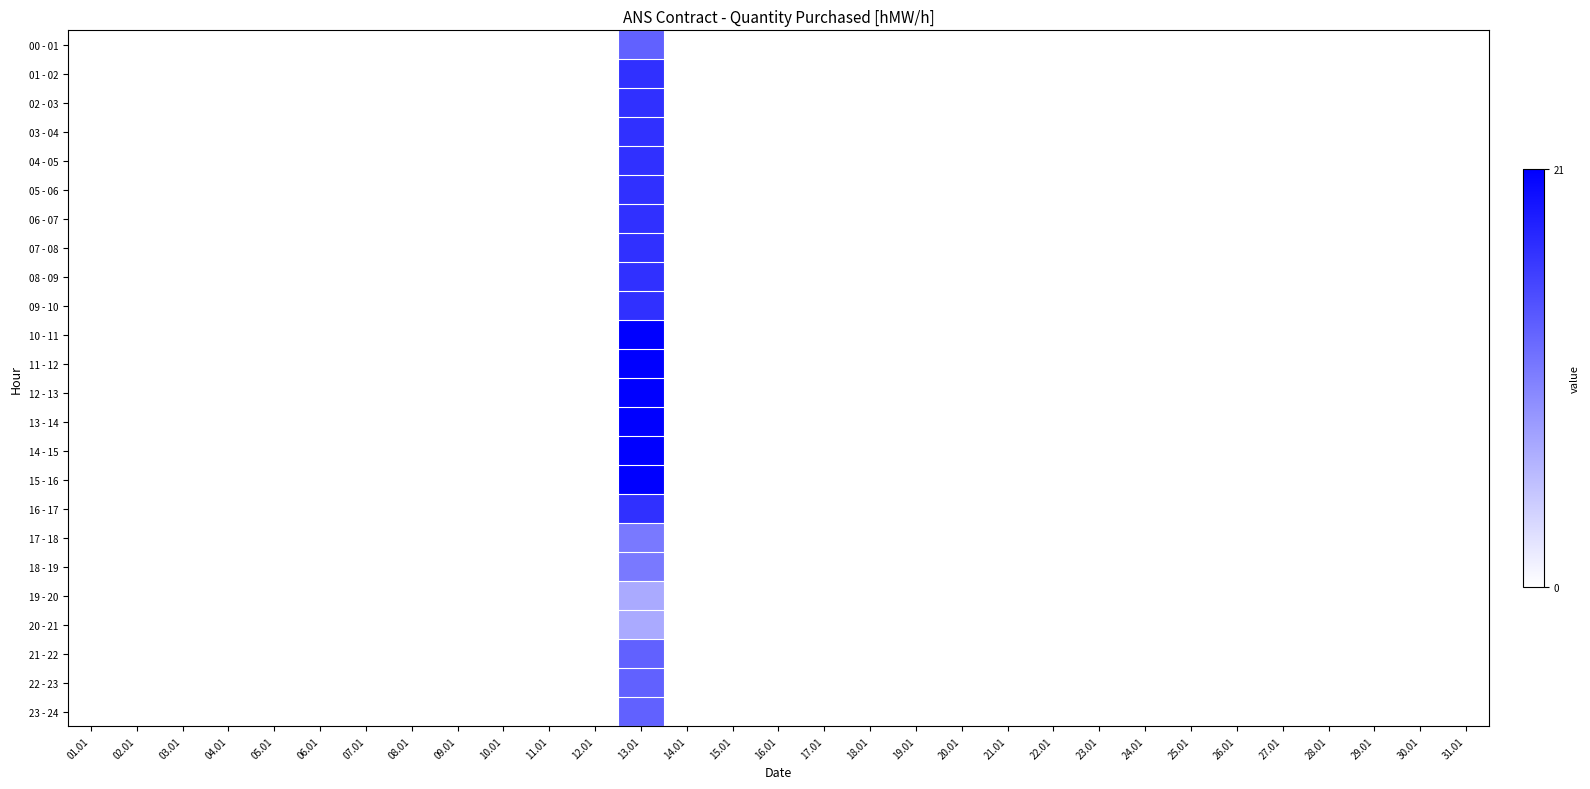

Which series has the largest range (max minus min)?

10 - 11